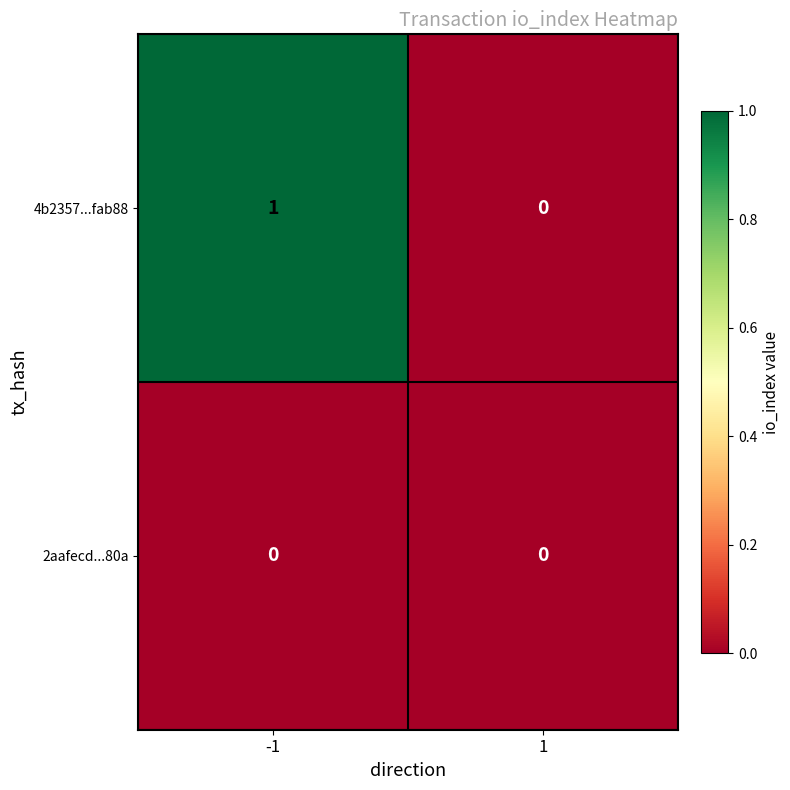

Which series has the widest spread of values?

4b2357...fab88